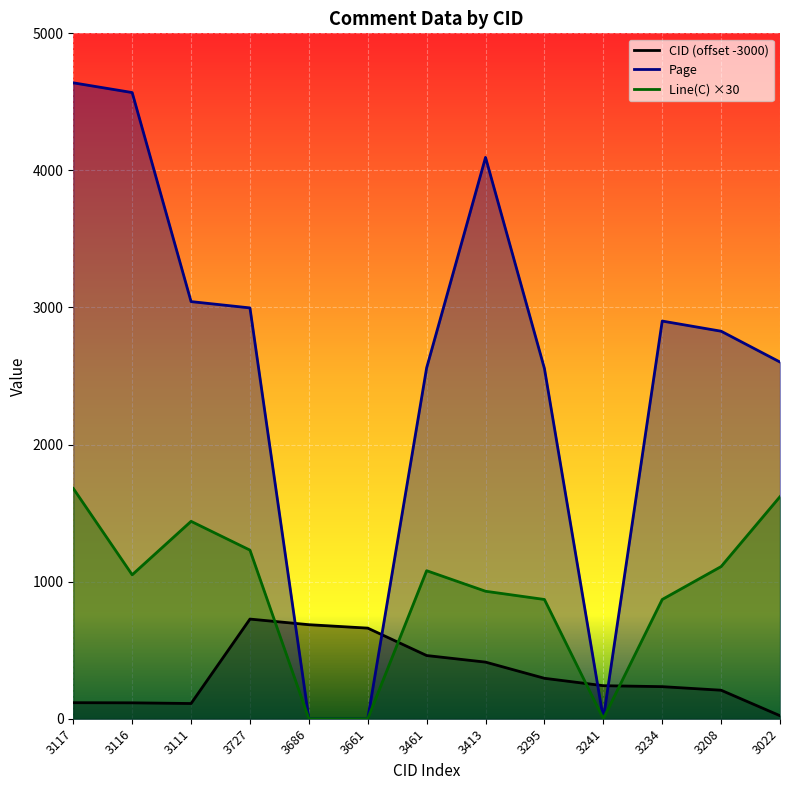

Which category has the highest value in the CID series?

3727